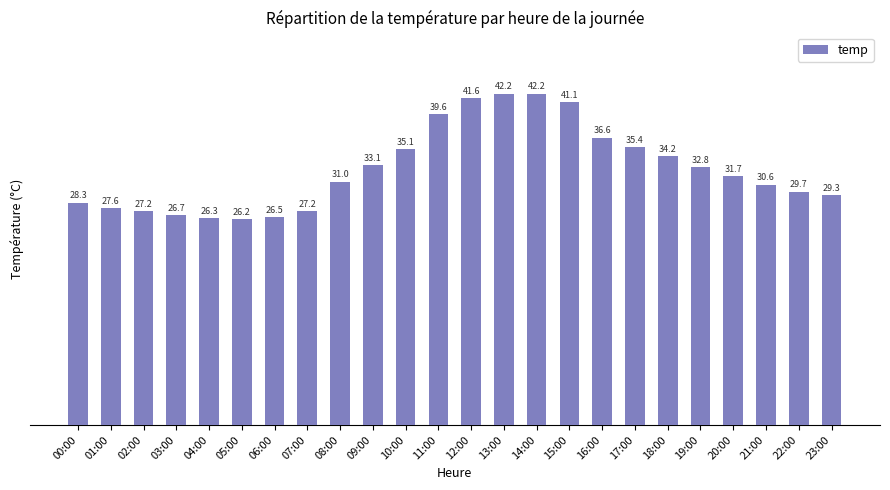

What value does the data have at 10:00?

35.1